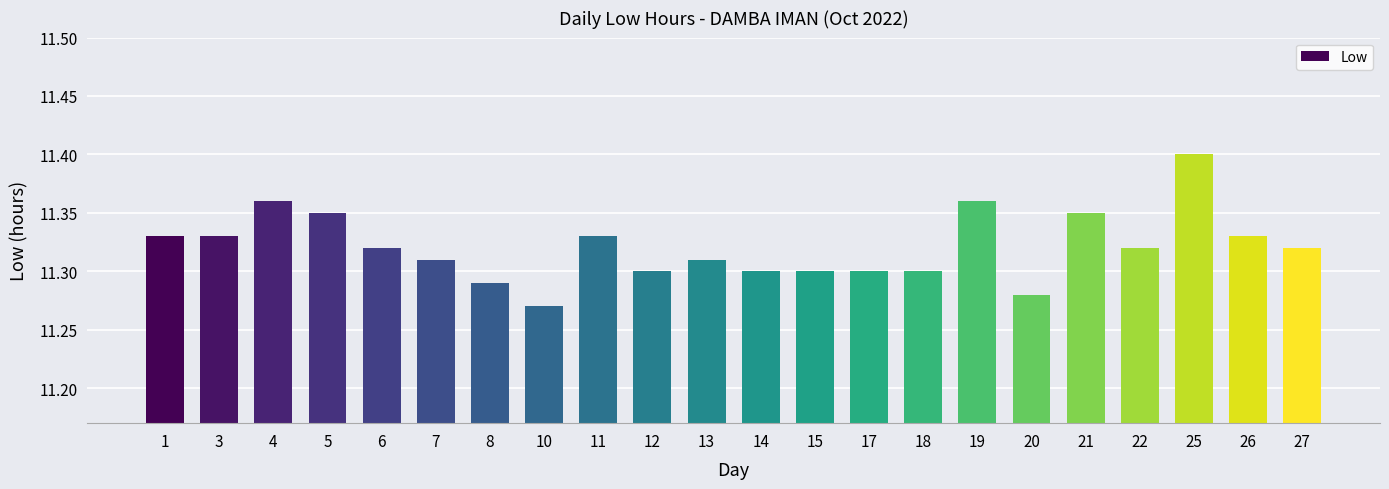

Between 13 and 12, which is larger?

13